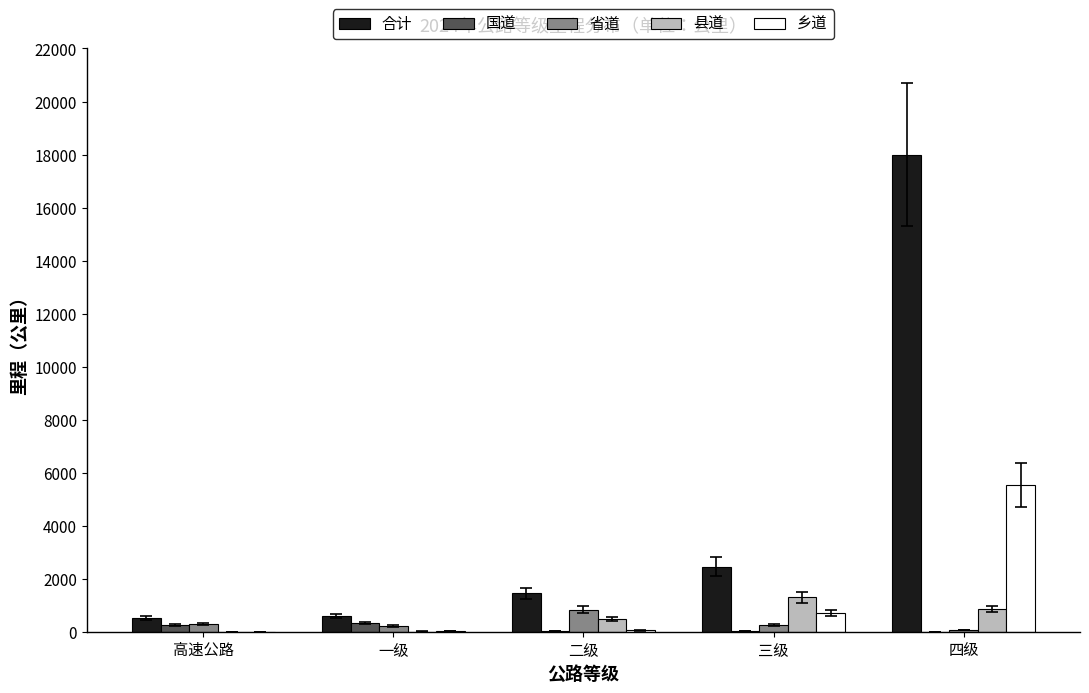

Which series has the largest total across all categories?

合计